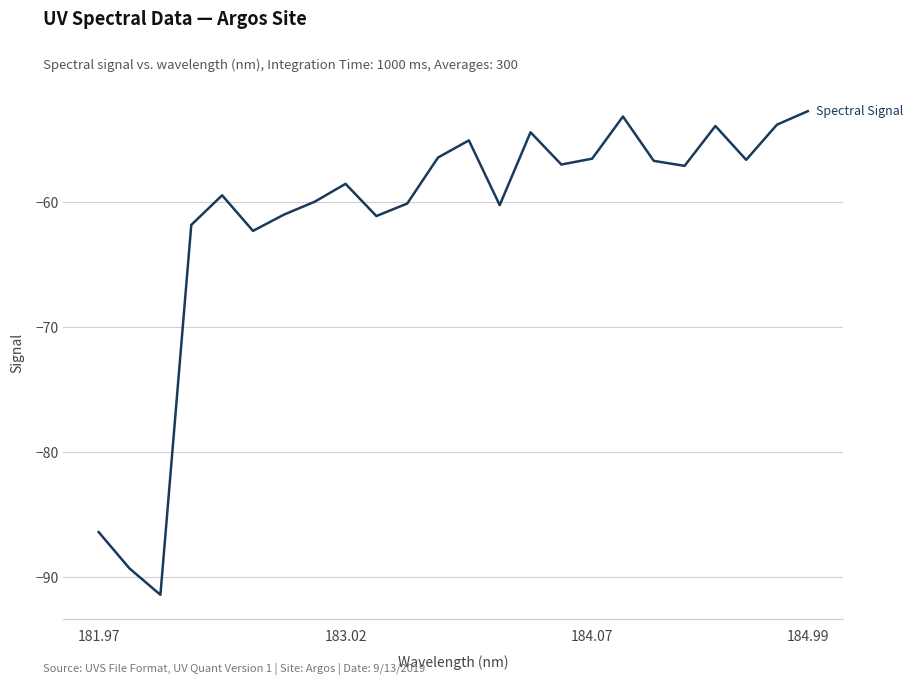

True or false: the data has more than 2 interior local peaks.

True